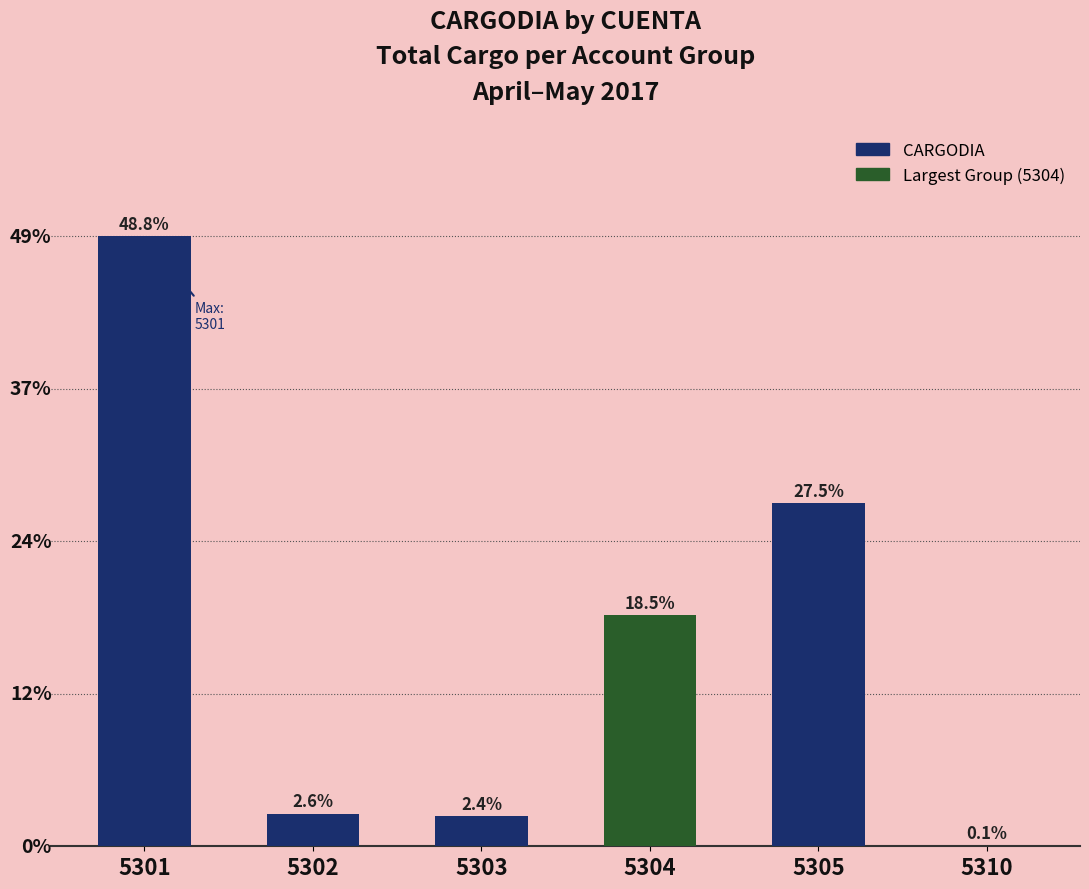

What is the ratio of the value at 5301 to the value at 5302?

18.6